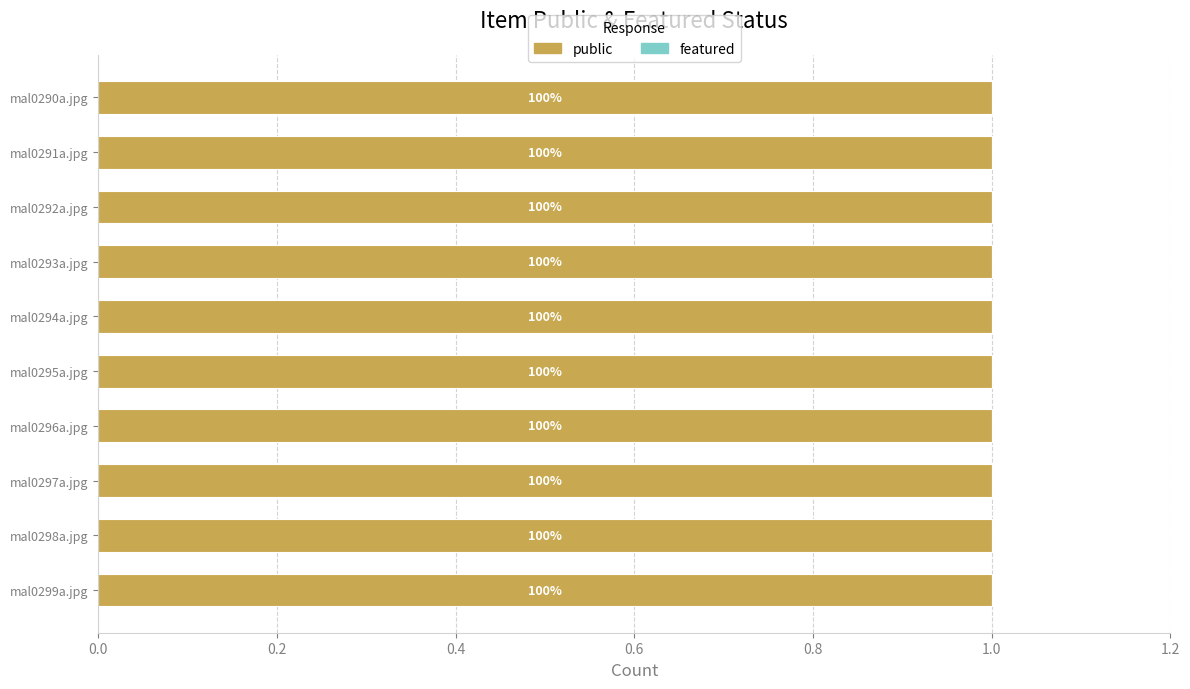

What is the difference between the highest and lowest values at mal0293a.jpg?

1